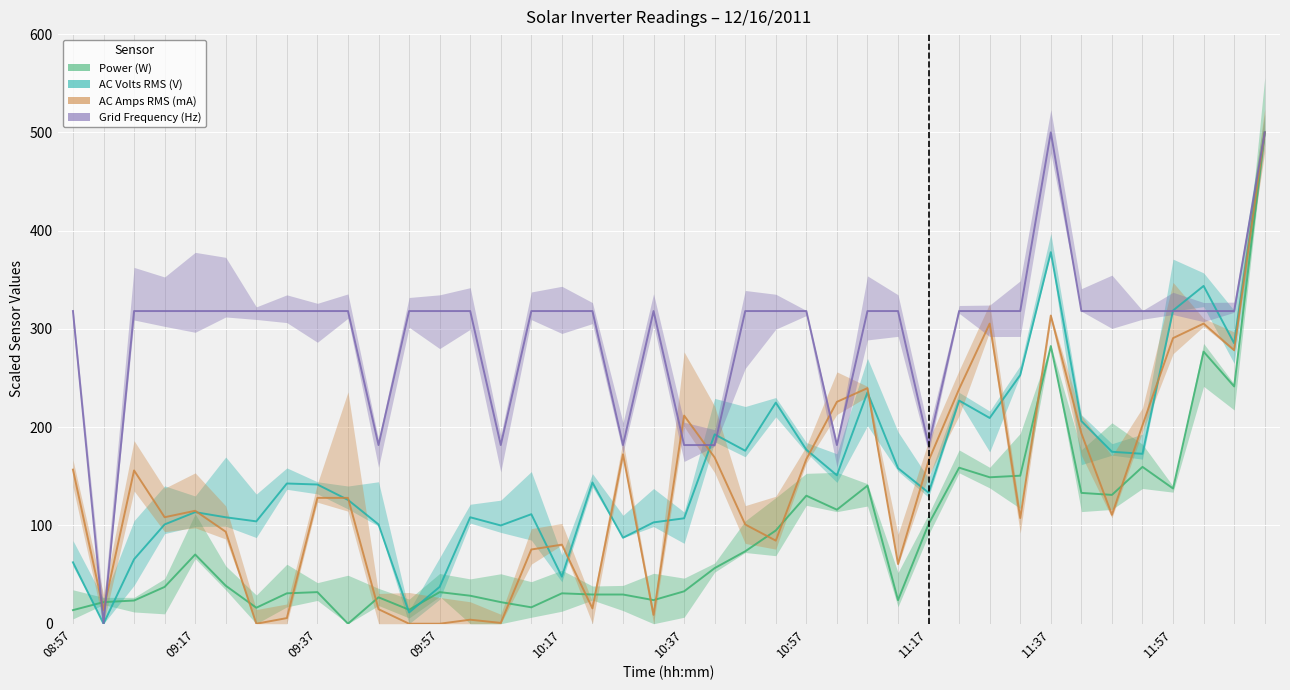

Rank the series by their maximum value, from highest to lowest.

Power (W), AC Volts RMS (V), AC Amps RMS (mA), Grid Frequency (Hz)